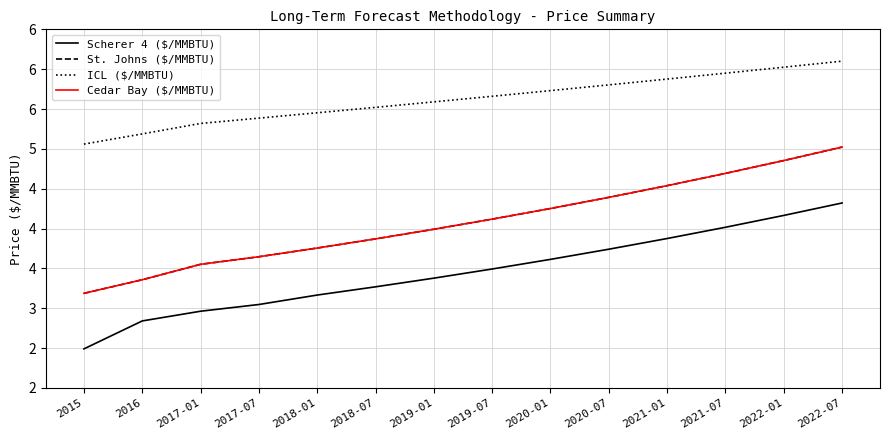

Which series has the widest spread of values?

St. Johns ($/MMBTU)